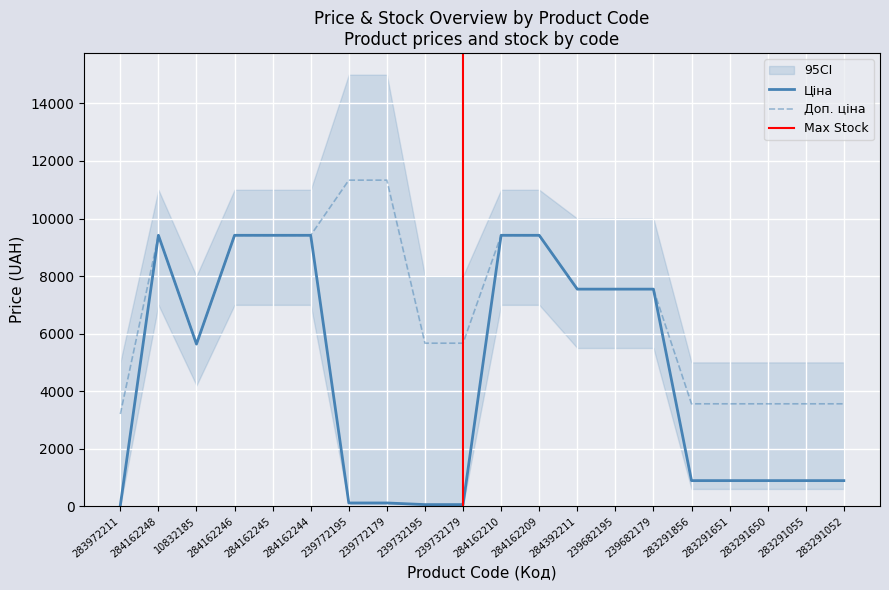

Where is the first local minimum for Ціна?

10832185